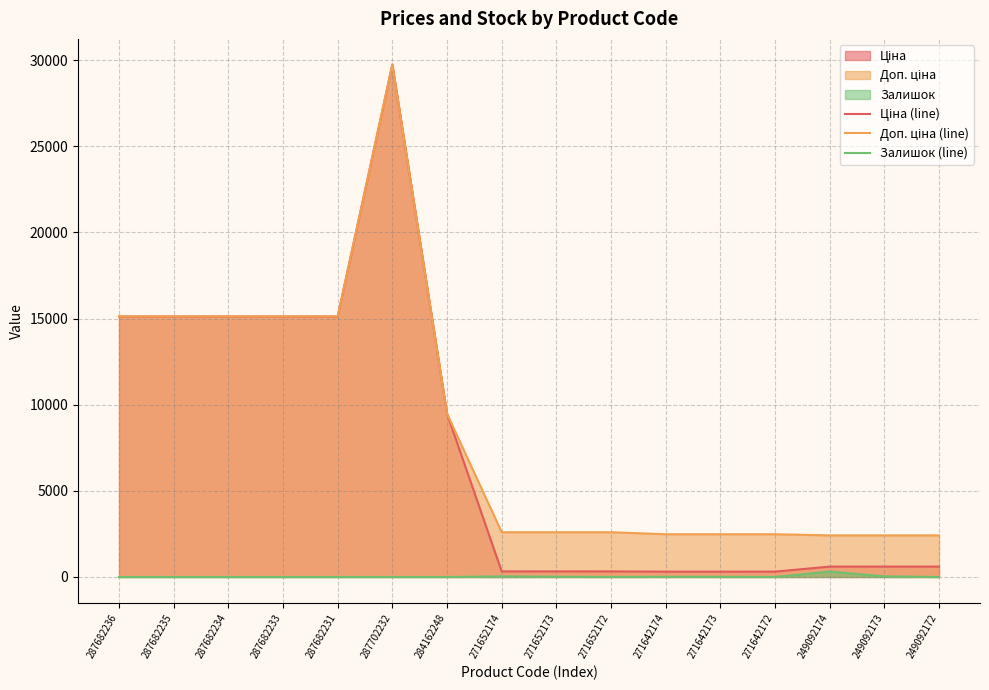

What is the average value of the Ціна (line) series?

7409.0